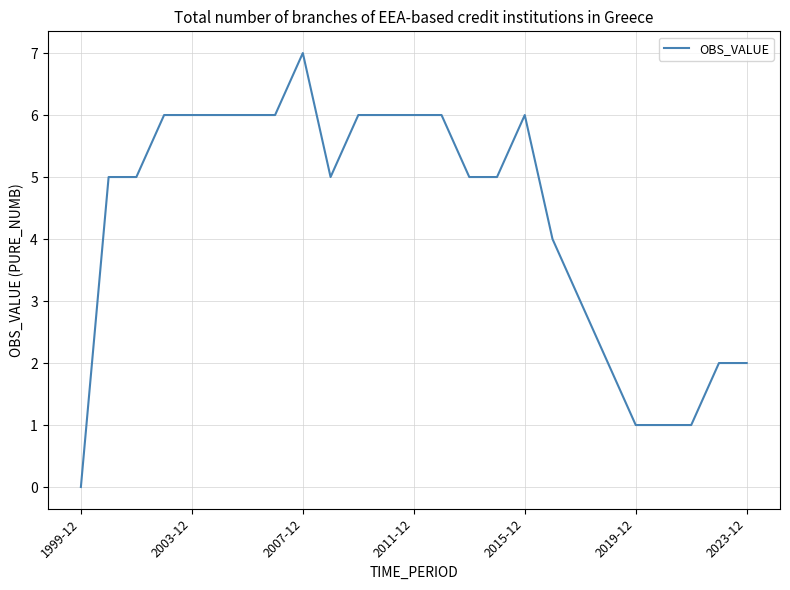

What is the greatest value displayed?

7